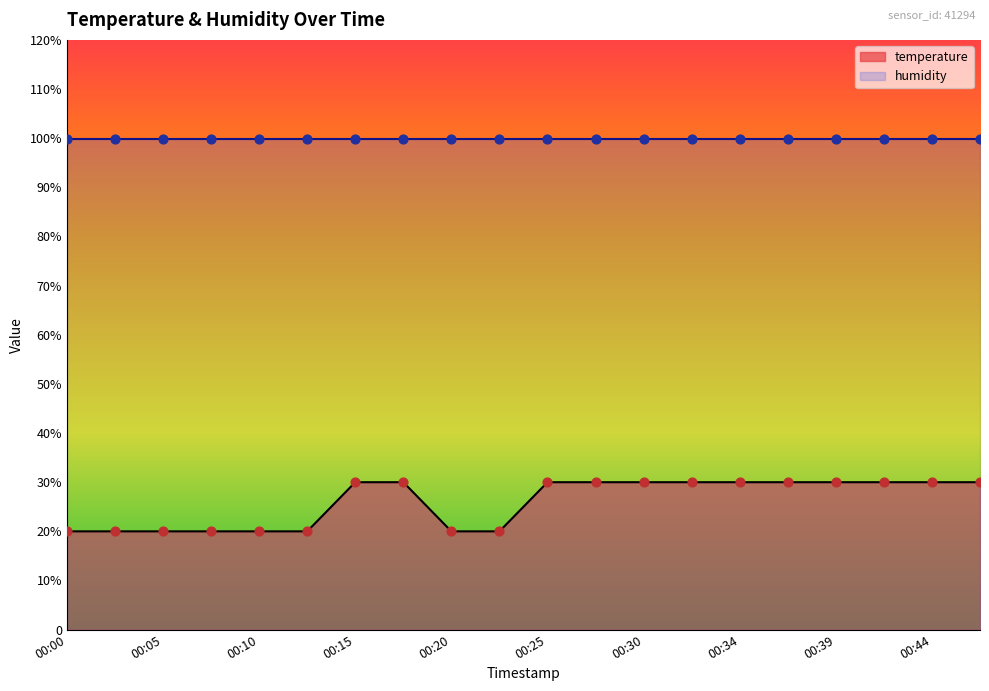

What is the change in value from 00:13 to 00:37?

+10.0